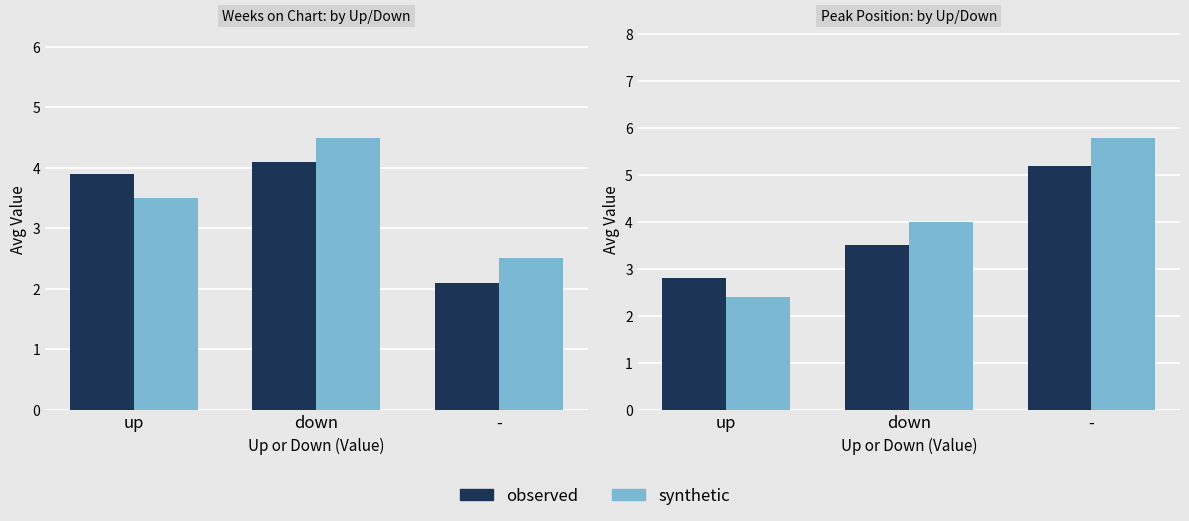

Between up and -, which is larger?

-